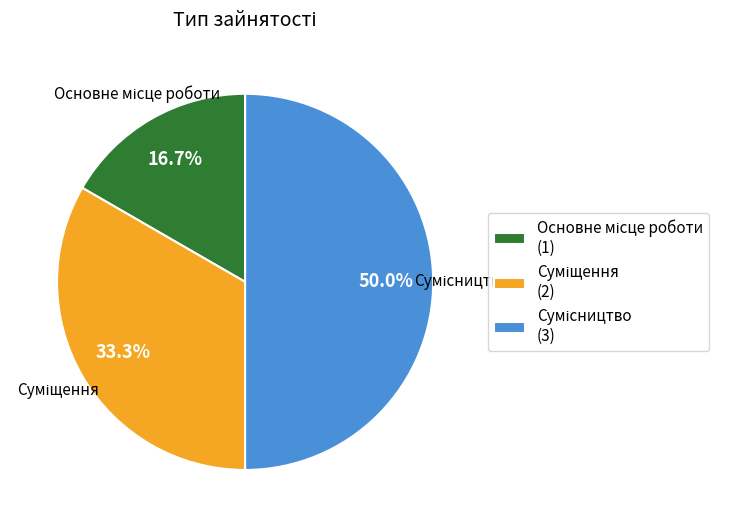

To the nearest percent, what is the average slice percentage?

33%